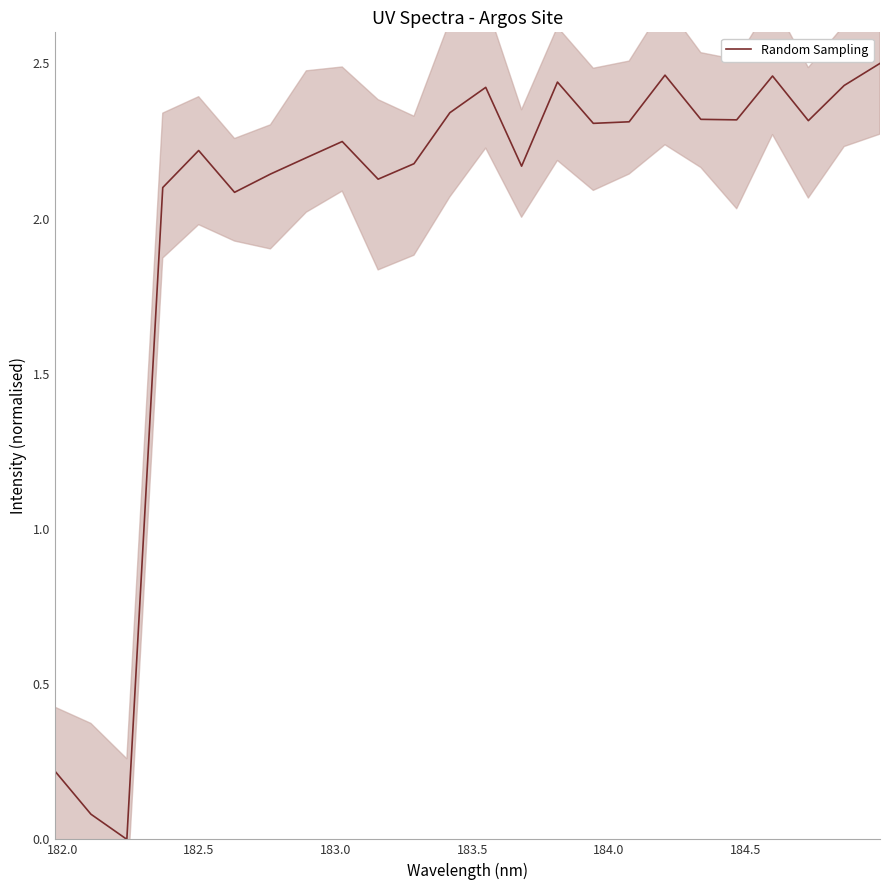

True or false: the data has more than 2 interior local peaks.

True